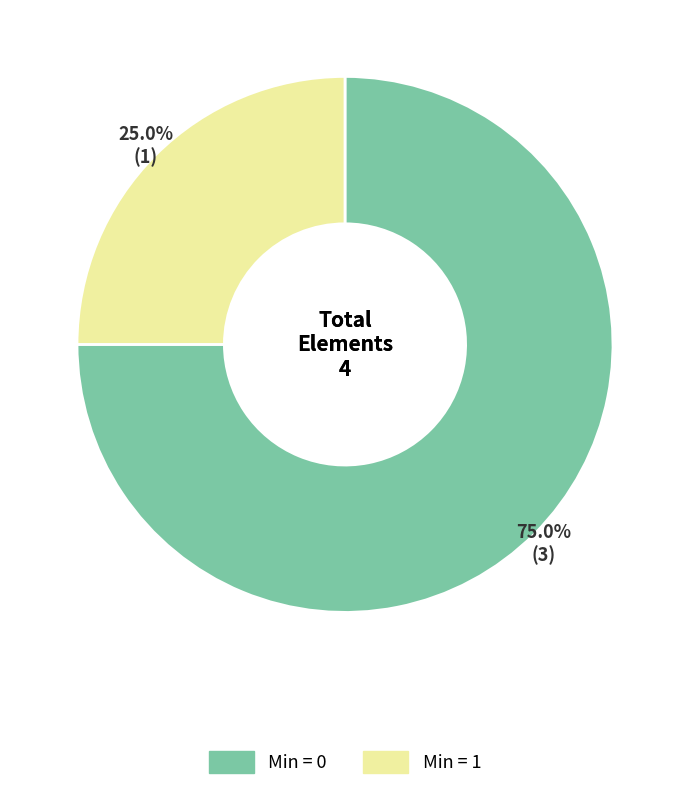

Is there any slice that represents more than half of the pie?

Yes